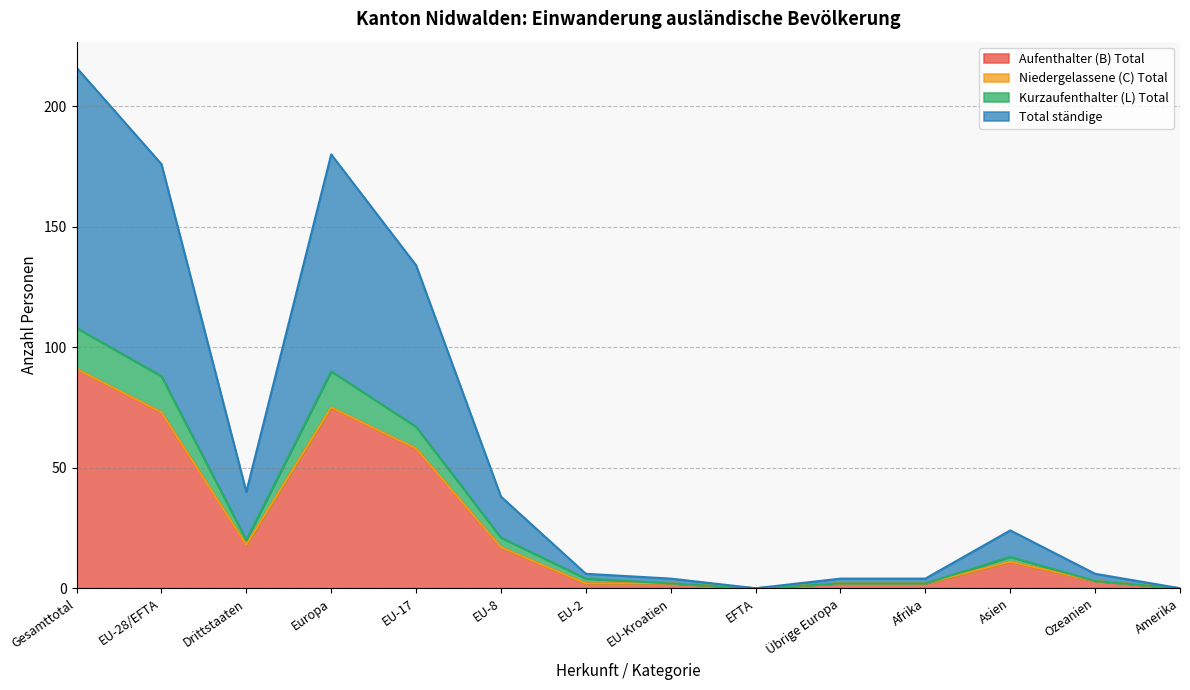

In Total ständige, how many points are higher than both neighbors (excluding endpoints)?

2